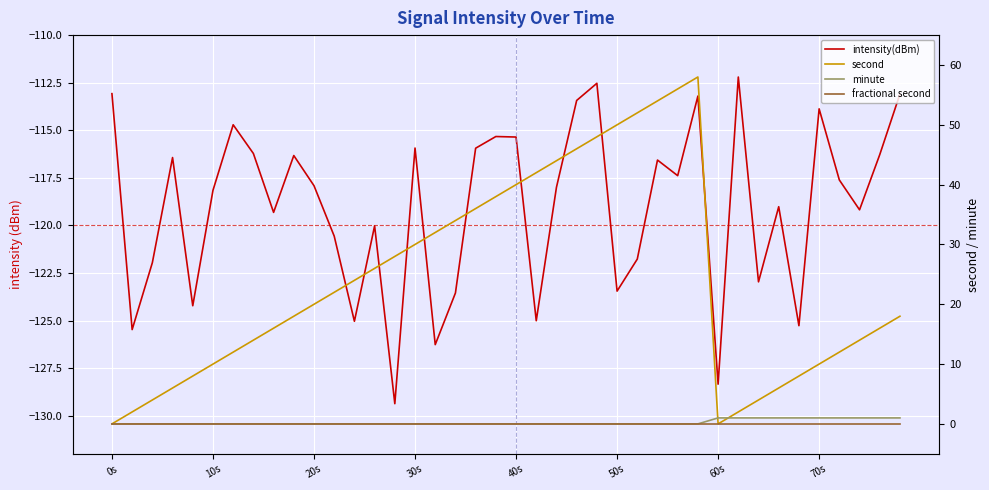

What are all the series names shown in the legend?

intensity(dBm), second, minute, fractional second